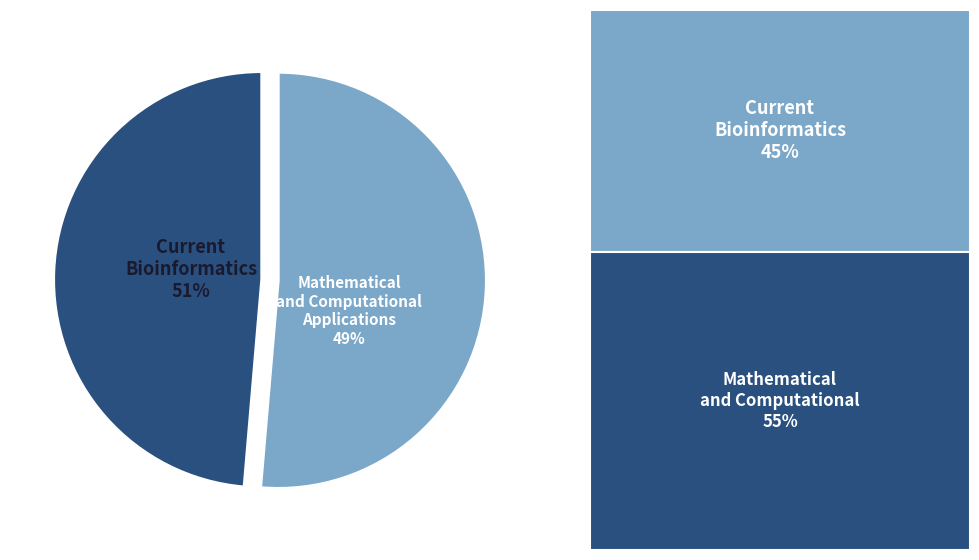

What portion of the pie excludes Current Bioinformatics?

48.6%